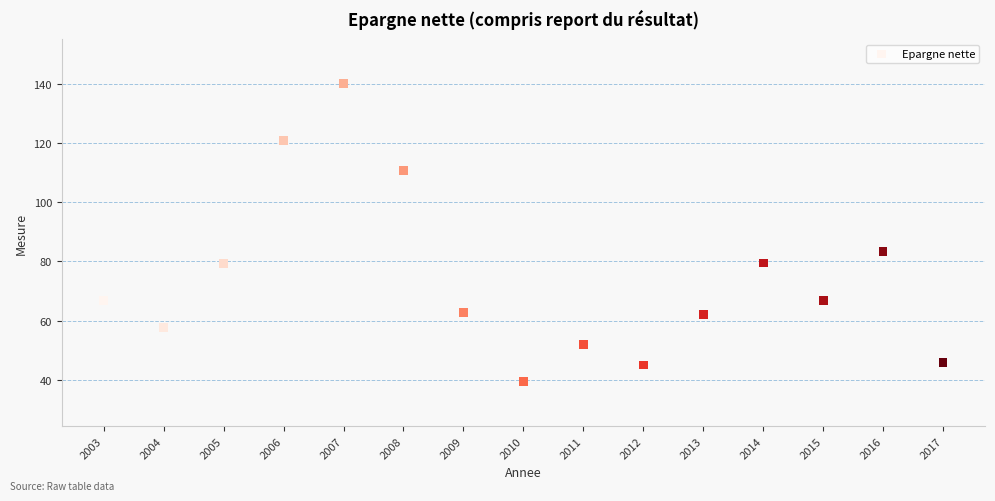

What Y value in the scatter plot is closest to 89?

83.3